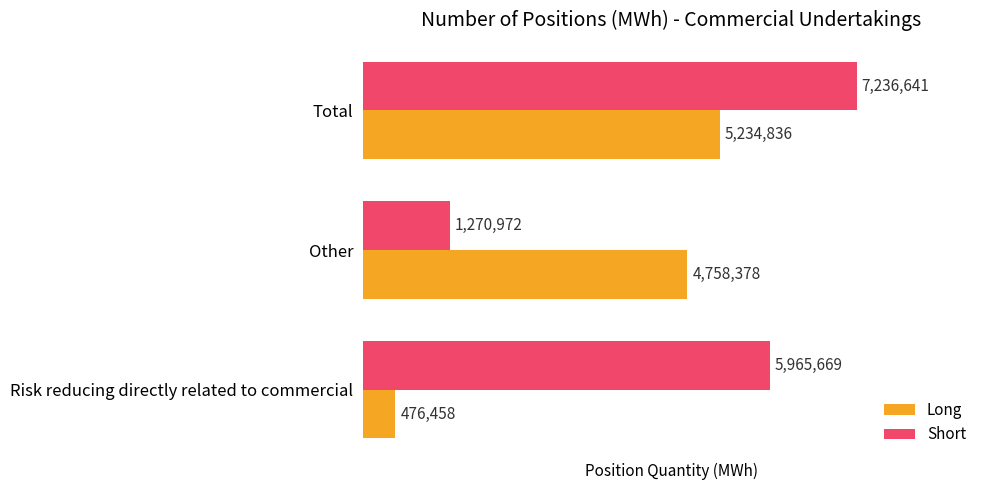

List the labels in order of Long value, smallest first.

Risk reducing directly related to commercial, Other, Total